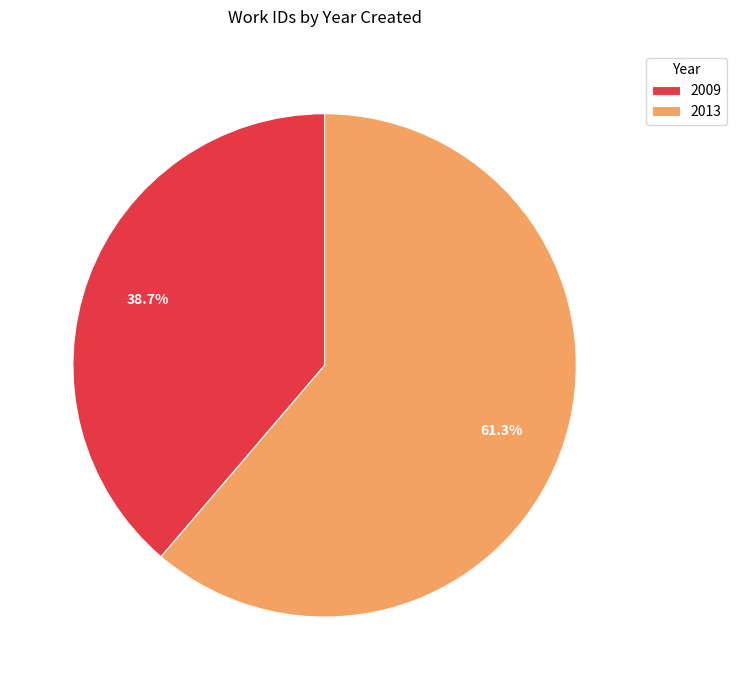

To the nearest percent, what is the difference between the largest and smallest slice percentages?

23%